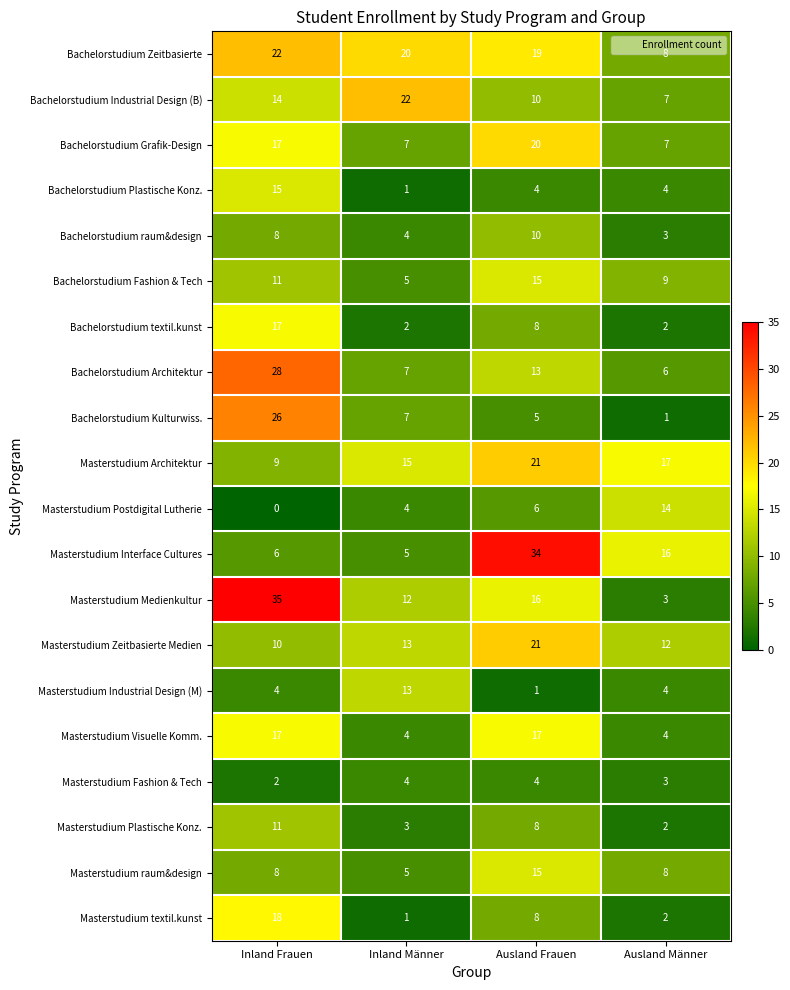

At which category is the sum across all series the highest?

Inland Frauen